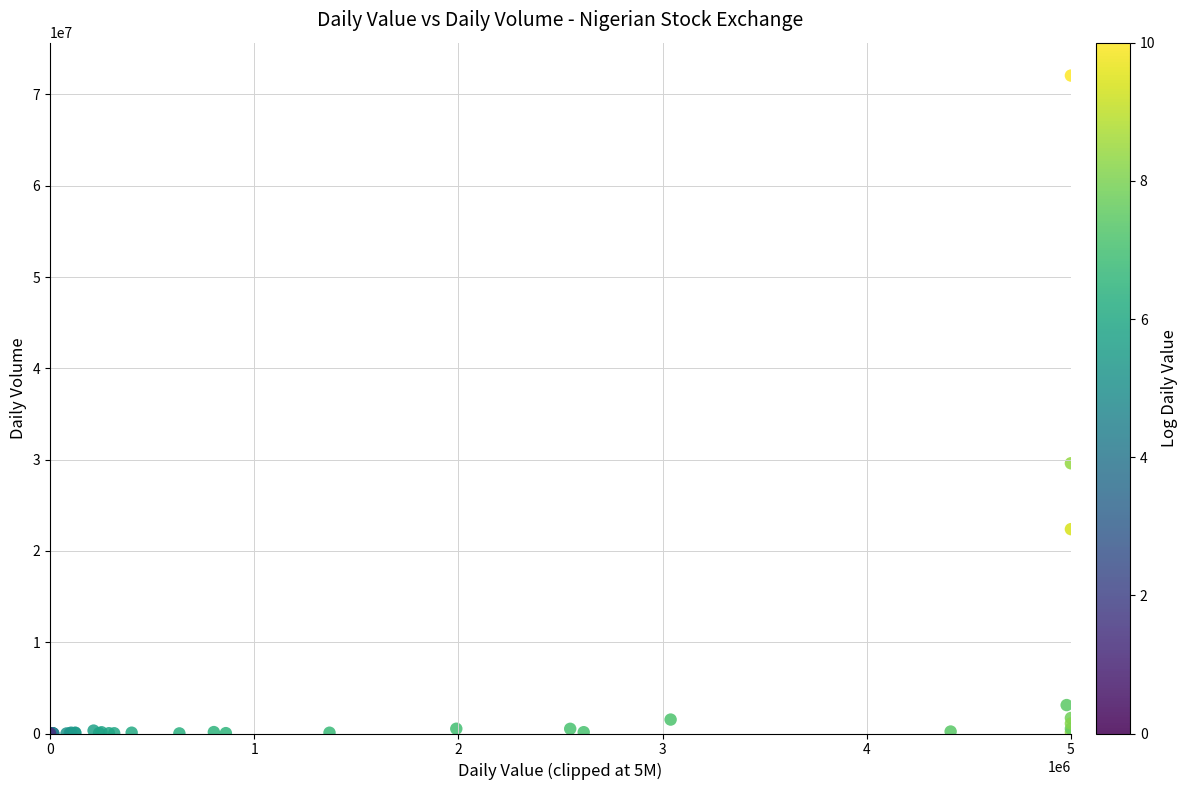

What Y value in the scatter plot is closest to 36035274?

29601668